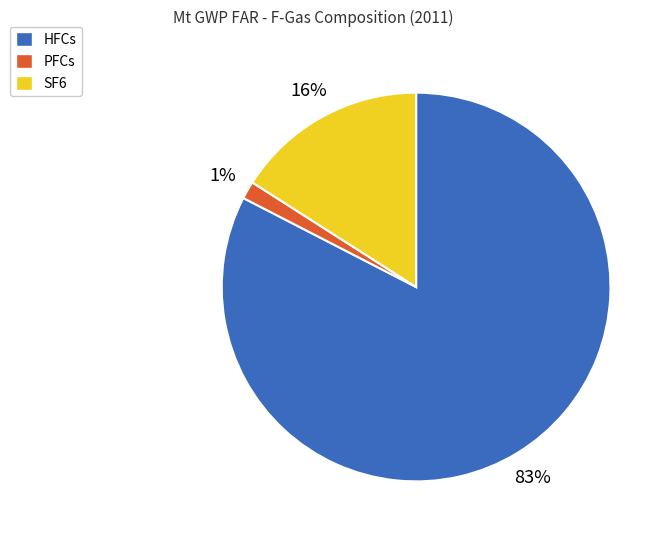

What is the largest slice in the pie chart?

HFCs